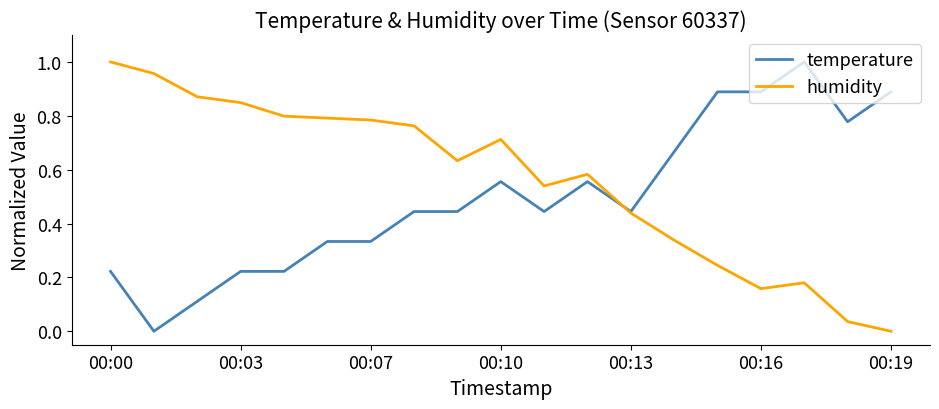

List the series in order of their overall mean, highest first.

humidity, temperature